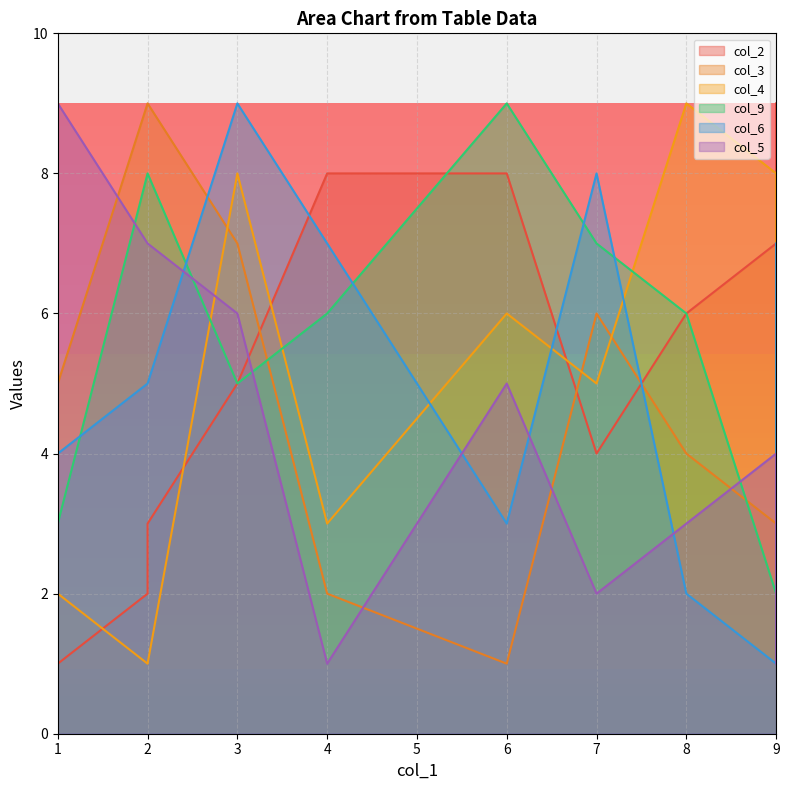

What is the maximum value for col_2?

9